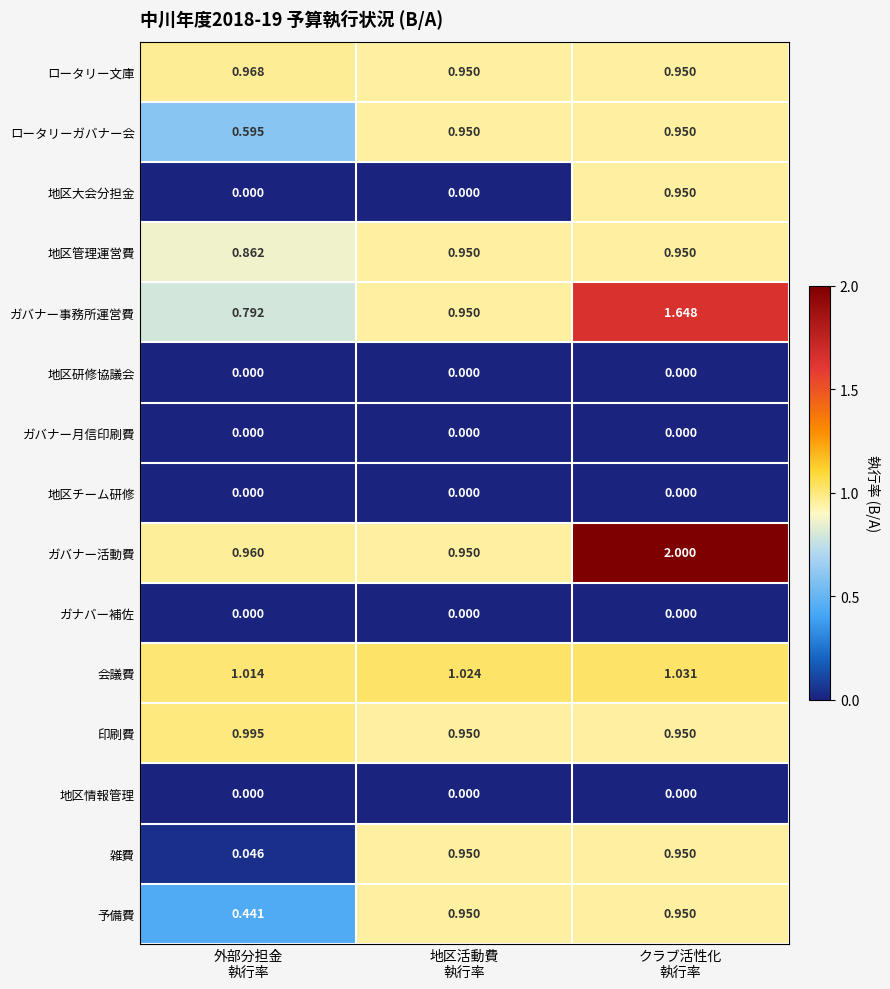

At how many categories does at least one series exceed 0?

3